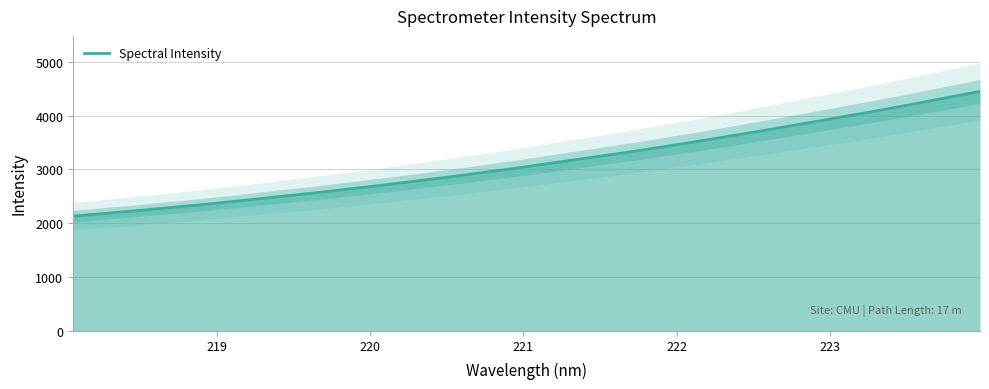

Is it true that the value at 222 is 3822.0?

False